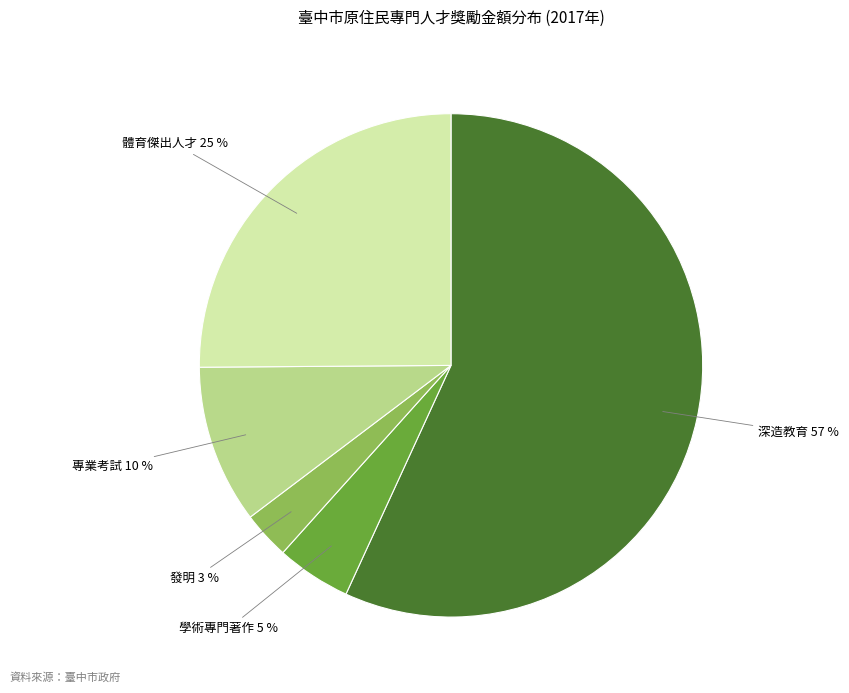

Which slice is the smallest?

發明